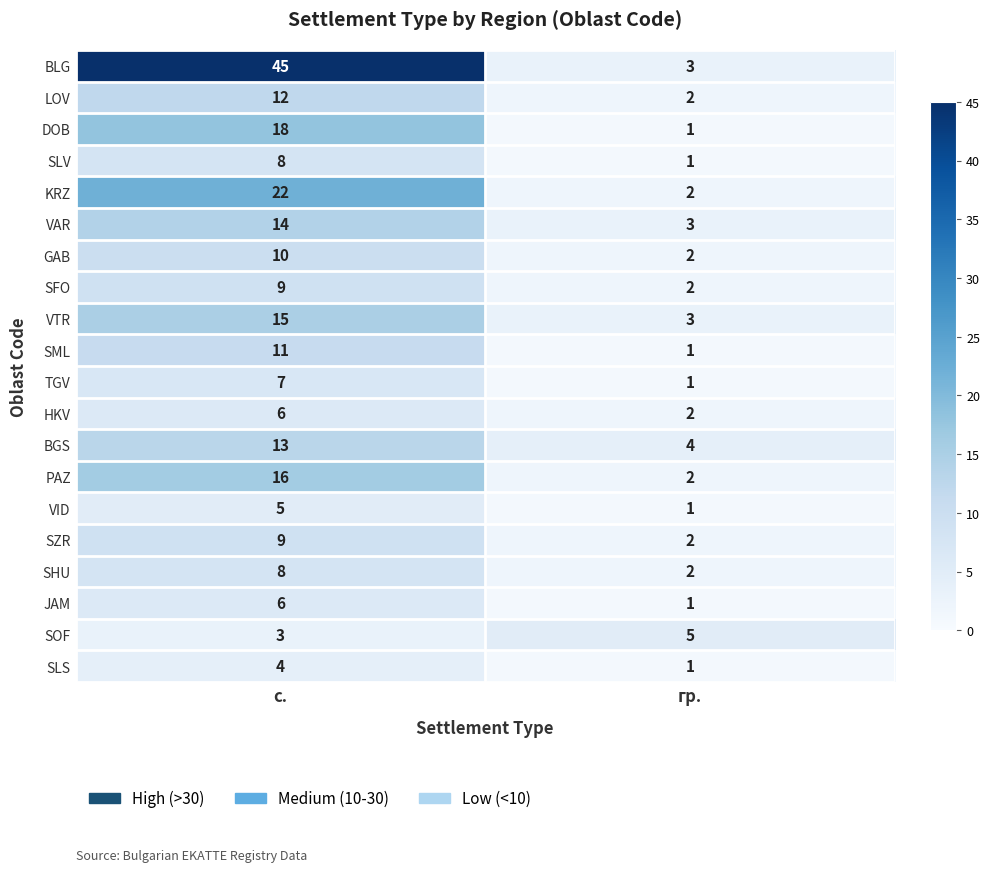

What is the approximate value of GAB at с.?

10